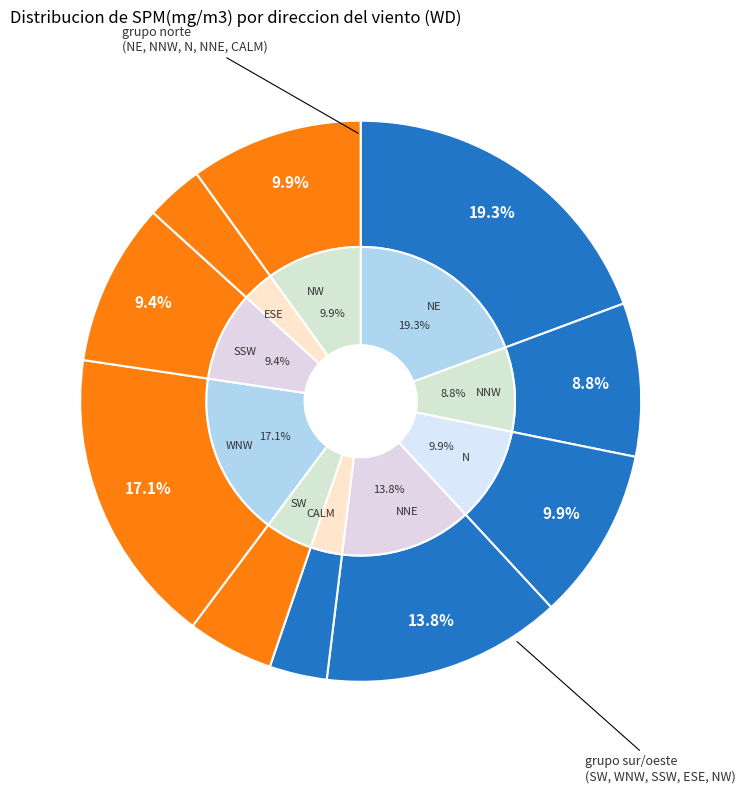

To the nearest percent, what is the difference between the largest and smallest slice percentages?

16%